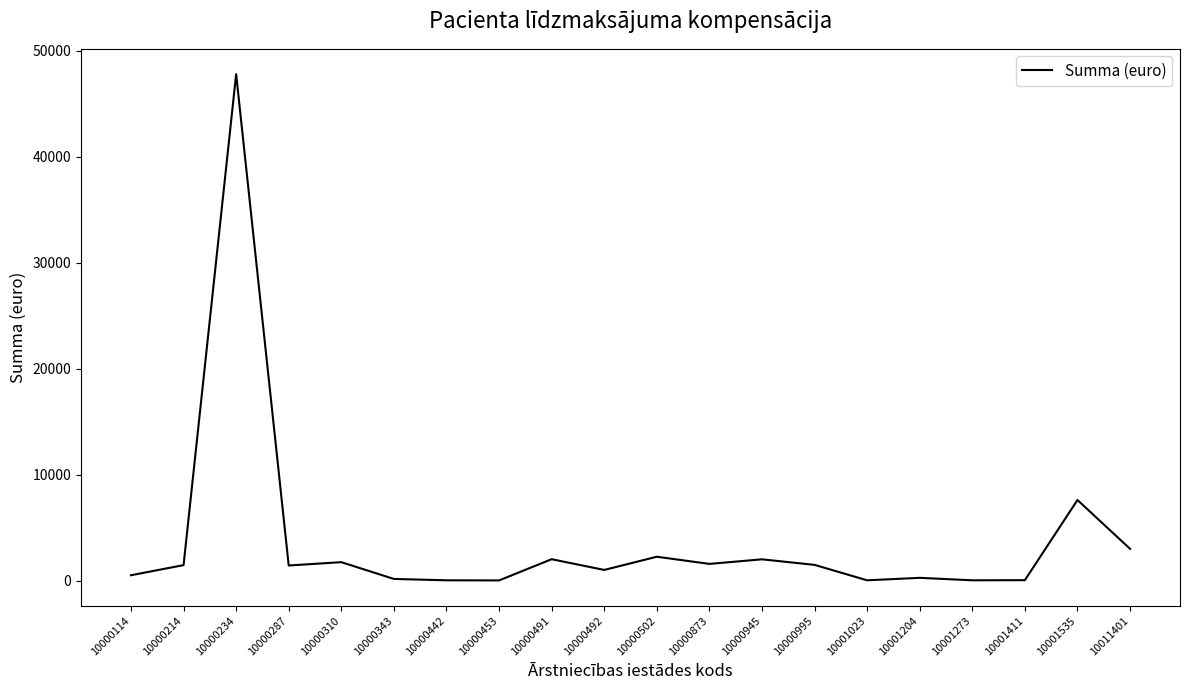

What is the average value?

3716.3